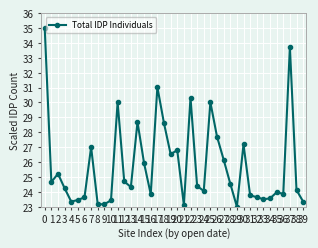

Does the chart have visible grid lines?

Yes